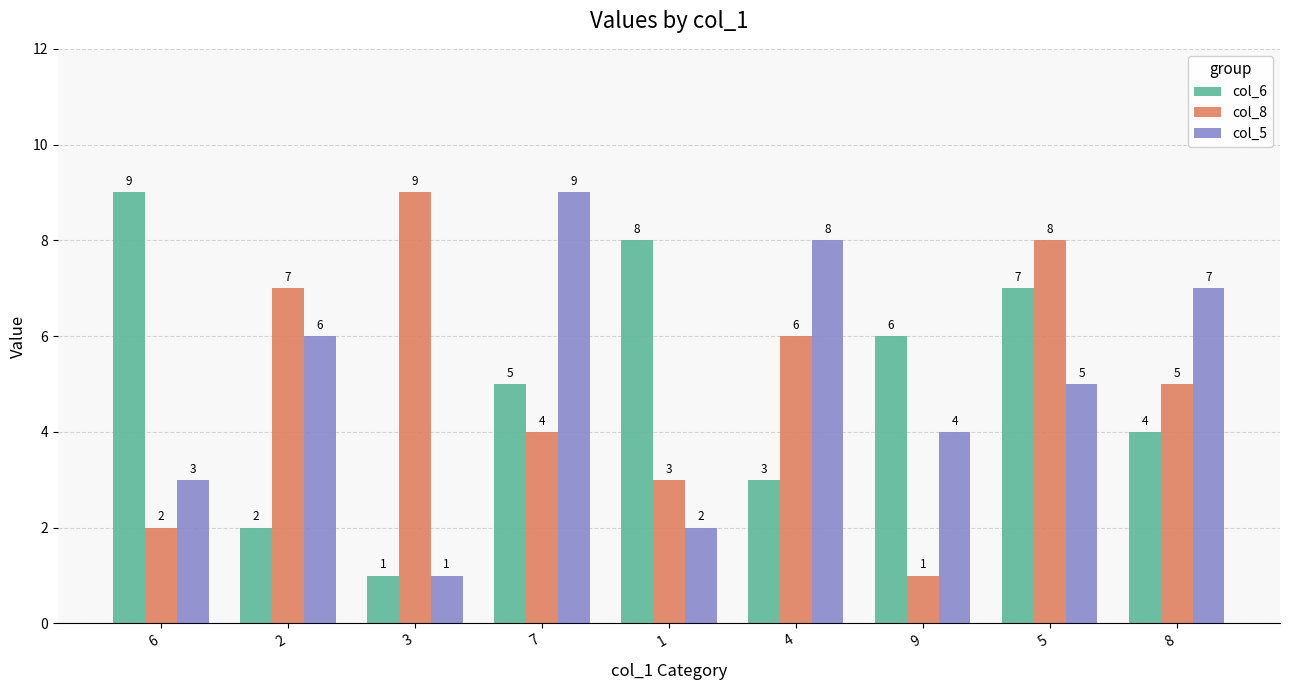

How many bars are there in total?

27